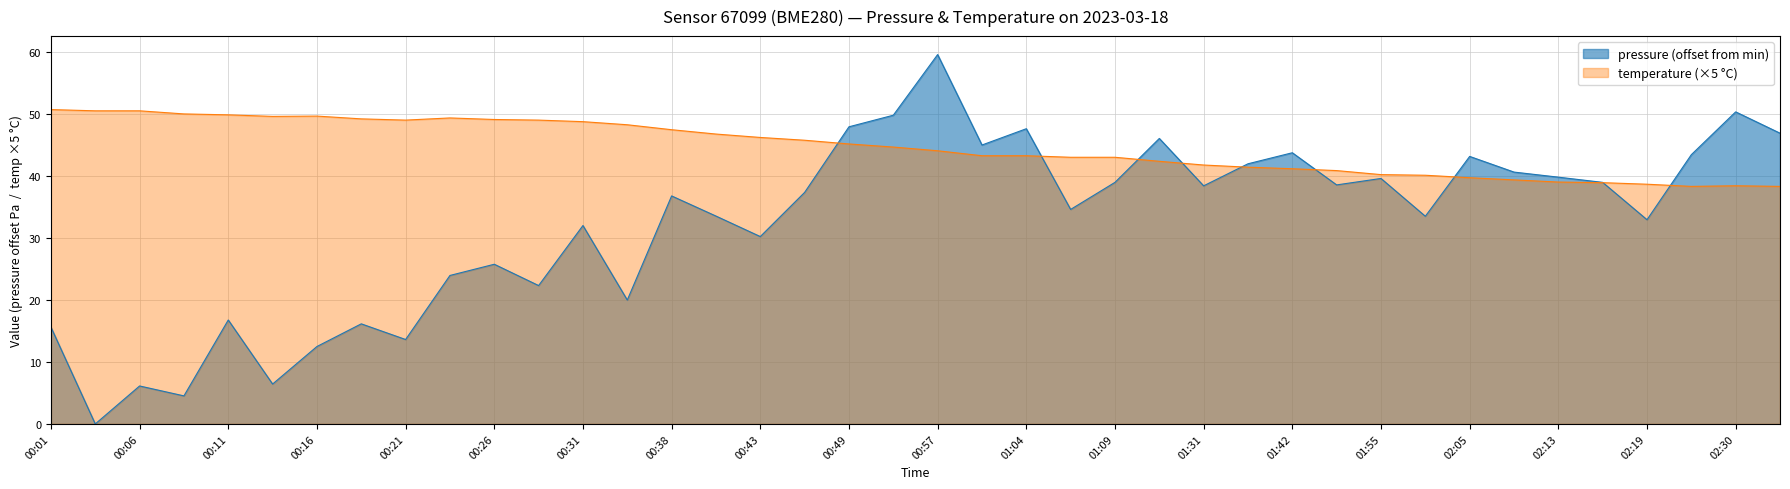

Reading left to right, transcribe all the data shown in this chart.

00:01=15.6	00:03=0.0	00:06=6.1	00:08=4.5	00:11=16.8	00:13=6.4	00:16=12.5	00:18=16.2	00:21=13.6	00:23=24.0	00:26=25.8	00:28=22.3	00:31=32.0	00:33=20.0	00:38=36.8	00:41=33.6	00:43=30.2	00:46=37.4	00:49=48.0	00:51=49.8	00:57=59.6	01:02=45.0	01:04=47.7	01:07=34.6	01:09=39.0	01:22=46.1	01:31=38.4	01:36=42.0	01:42=43.8	01:50=38.6	01:55=39.6	01:57=33.5	02:05=43.2	02:11=40.7	02:13=39.8	02:16=39.0	02:19=33.0	02:27=43.5	02:30=50.4	02:32=46.9